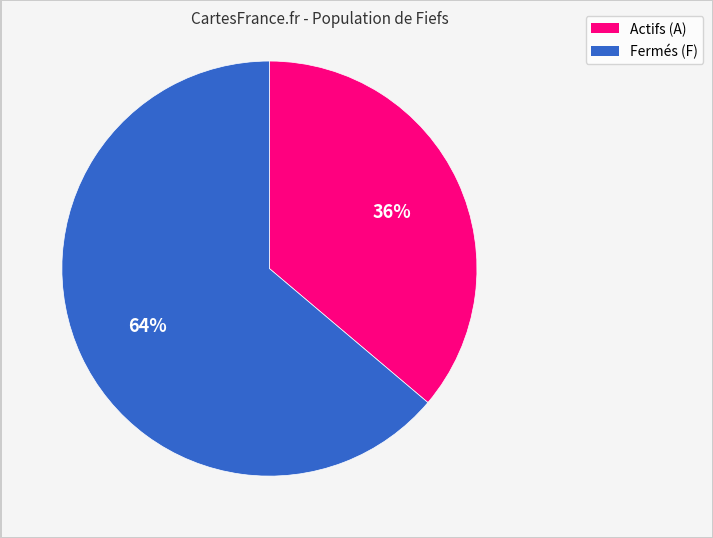

To the nearest percent, what is the average slice percentage?

50%